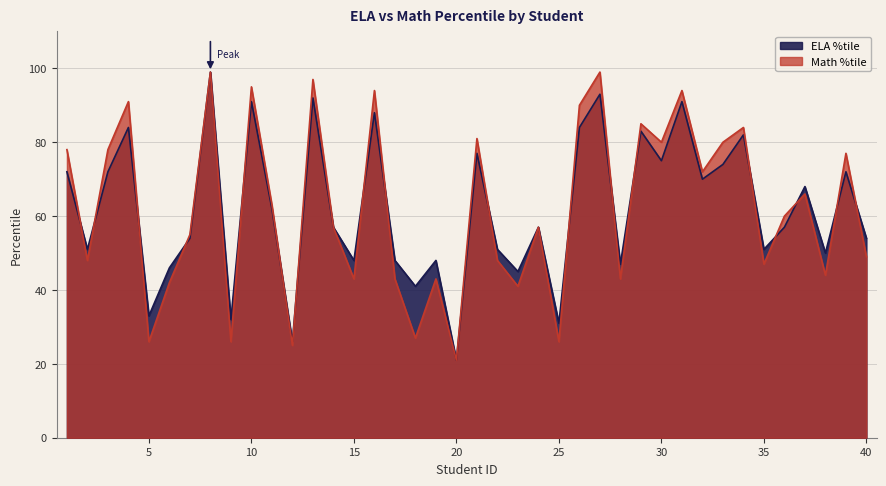

Where is Math %tile nearest to the value 60?

36